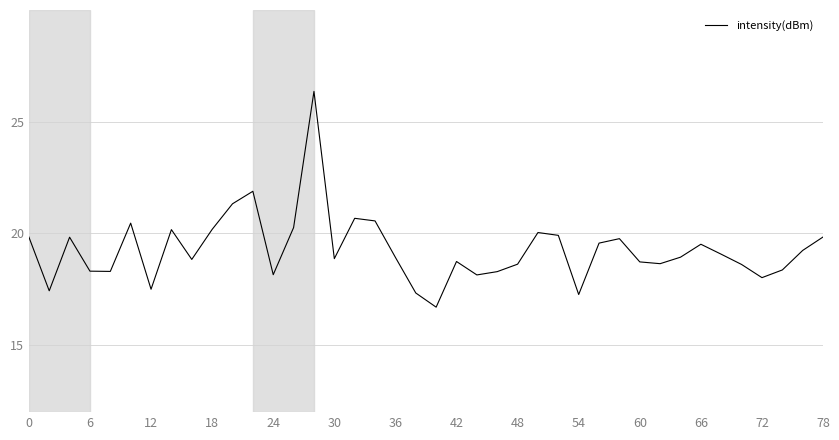

What is the minimum value shown in the chart?

16.7